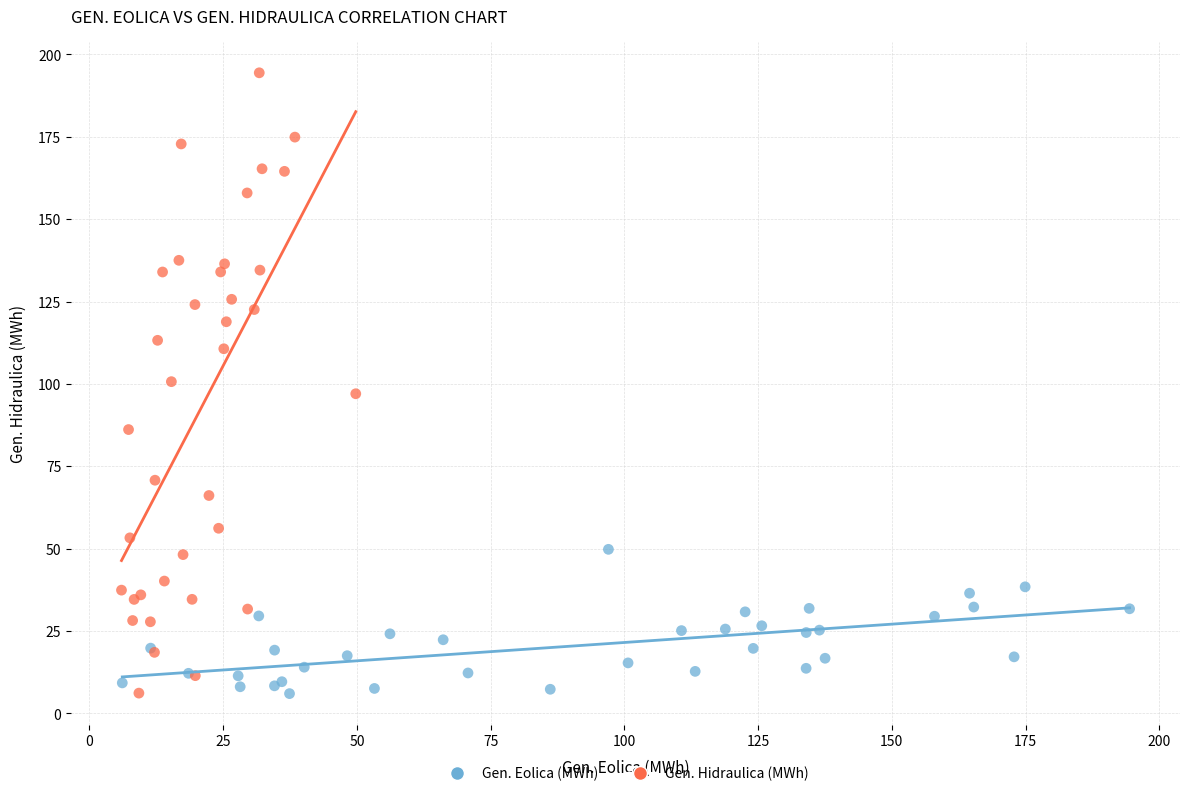

Which series reaches the maximum Y coordinate?

Gen. Hidraulica (MWh)